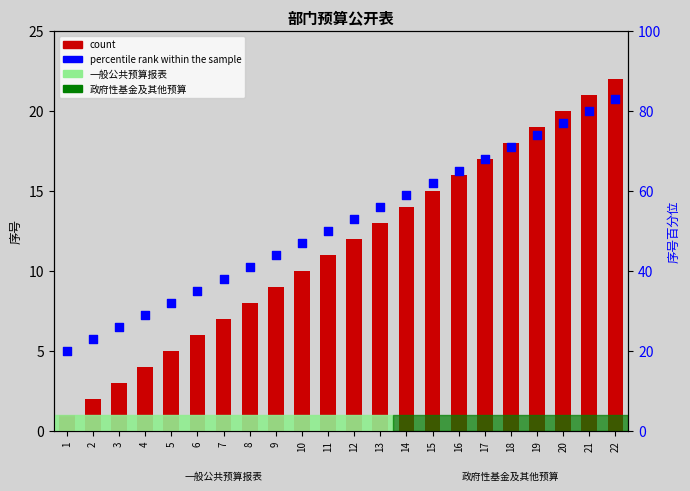

Which series contains the highest Y value?

percentile rank within the sample